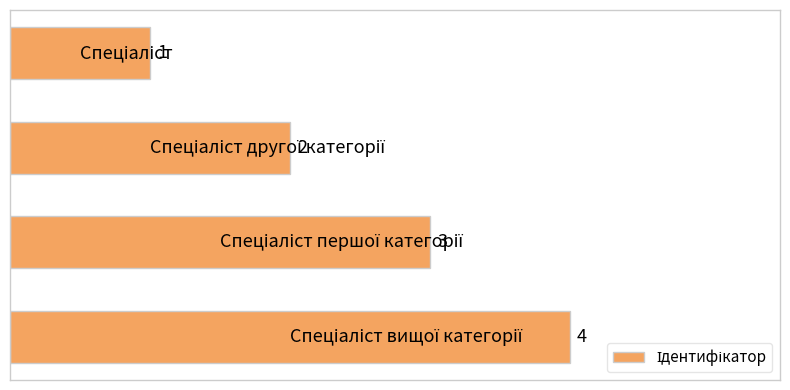

What is the difference between the maximum and minimum values?

3